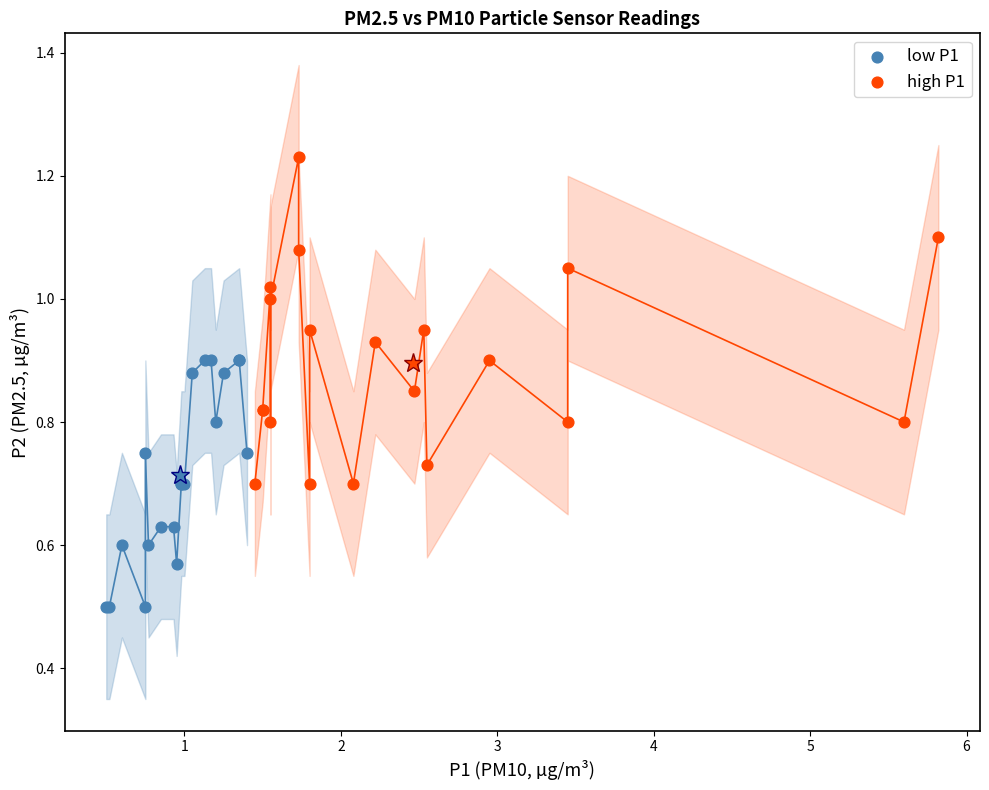

What are all the series names shown in the legend?

low P1, high P1